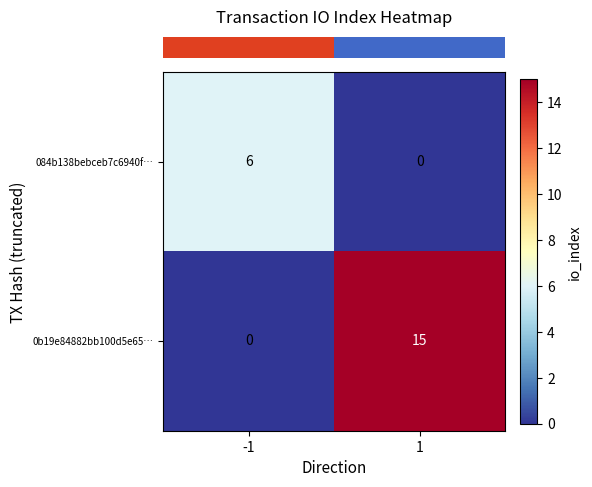

Read the 0b19e84882bb100d5e65… value at 1, to the nearest 5.

15